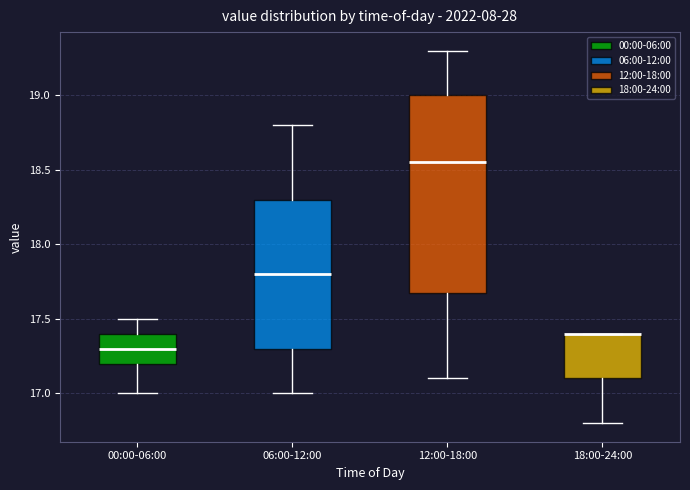

Where is the lower edge of the box for 06:00-12:00 on the y-axis? The values are not printed on the chart, so give them approximately, as read against the axis.

17.30